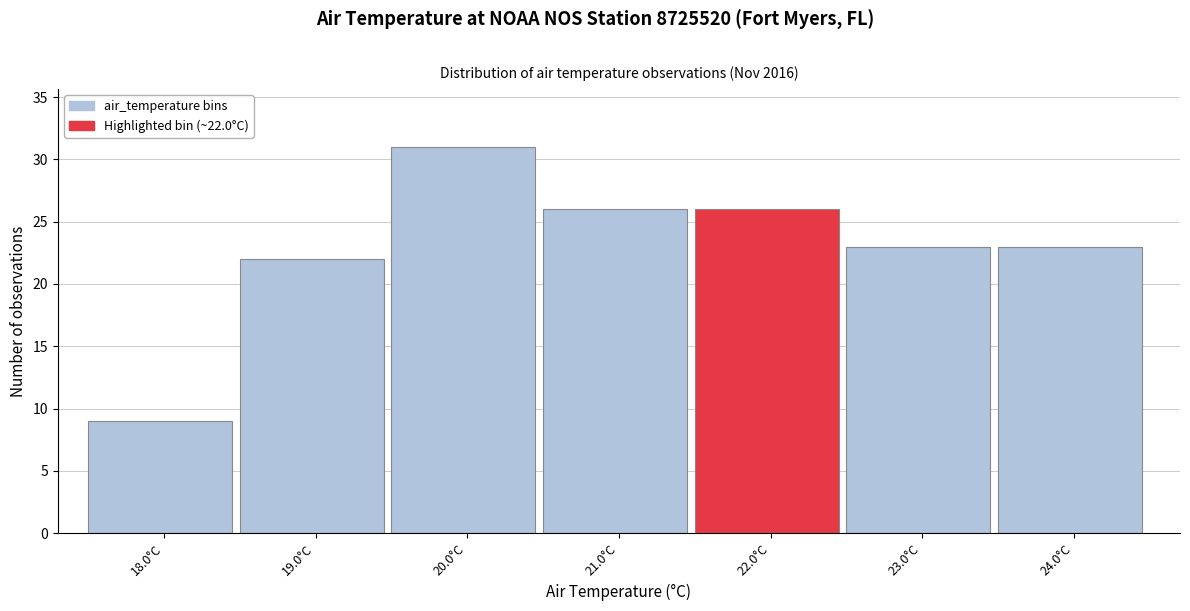

Reading left to right, list all the values displayed in this chart.

18.0°C=9	19.0°C=22	20.0°C=31	21.0°C=26	22.0°C=26	23.0°C=23	24.0°C=23